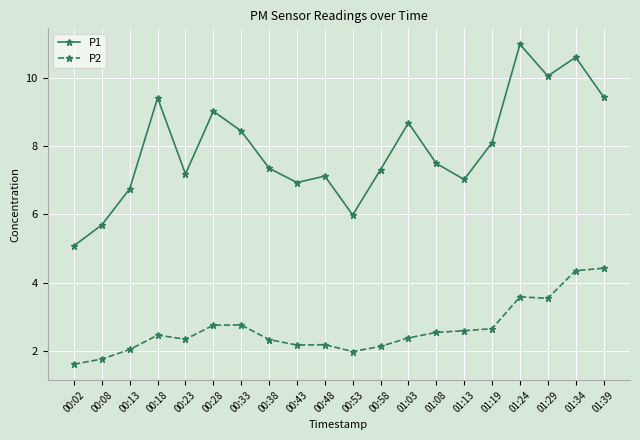

How many lines are shown in the chart?

2